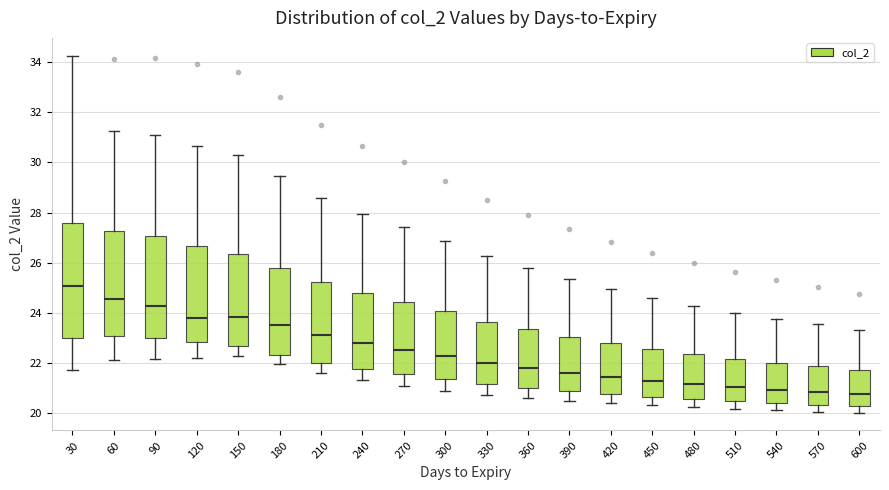

Reading left to right, read every box against the y-axis: the position of its median line, the range the box covers, and the ends of its whiskers. The values are not printed on the chart, so give them approximately, as read against the axis.

30: median 25.0, box 23.0 to 27.6, whiskers 21.8 to 34.2
60: median 24.6, box 23.0 to 27.2, whiskers 22.2 to 31.2
90: median 24.2, box 23.0 to 27.0, whiskers 22.2 to 31.0
120: median 23.8, box 22.8 to 26.6, whiskers 22.2 to 30.6
150: median 23.8, box 22.6 to 26.4, whiskers 22.2 to 30.2
180: median 23.6, box 22.4 to 25.8, whiskers 22.0 to 29.4
210: median 23.2, box 22.0 to 25.2, whiskers 21.6 to 28.6
240: median 22.8, box 21.8 to 24.8, whiskers 21.4 to 28.0
270: median 22.6, box 21.6 to 24.4, whiskers 21.0 to 27.4
300: median 22.2, box 21.4 to 24.0, whiskers 20.8 to 26.8
330: median 22.0, box 21.2 to 23.6, whiskers 20.8 to 26.2
360: median 21.8, box 21.0 to 23.4, whiskers 20.6 to 25.8
390: median 21.6, box 20.8 to 23.0, whiskers 20.6 to 25.4
420: median 21.4, box 20.8 to 22.8, whiskers 20.4 to 25.0
450: median 21.2, box 20.6 to 22.6, whiskers 20.4 to 24.6
480: median 21.2, box 20.6 to 22.4, whiskers 20.2 to 24.2
510: median 21.0, box 20.4 to 22.2, whiskers 20.2 to 24.0
540: median 21.0, box 20.4 to 22.0, whiskers 20.2 to 23.8
570: median 20.8, box 20.4 to 21.8, whiskers 20.0 to 23.6
600: median 20.8, box 20.2 to 21.8, whiskers 20.0 to 23.4